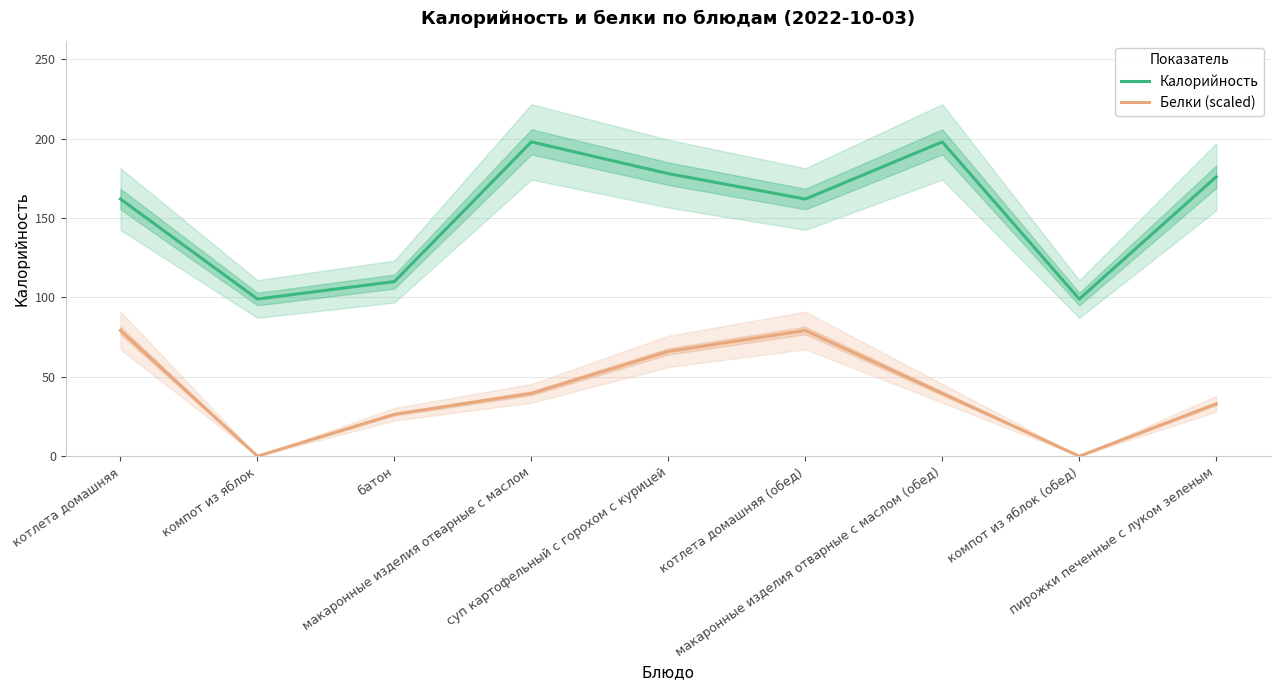

List the series in order of their peak value, lowest first.

Белки (scaled), Калорийность